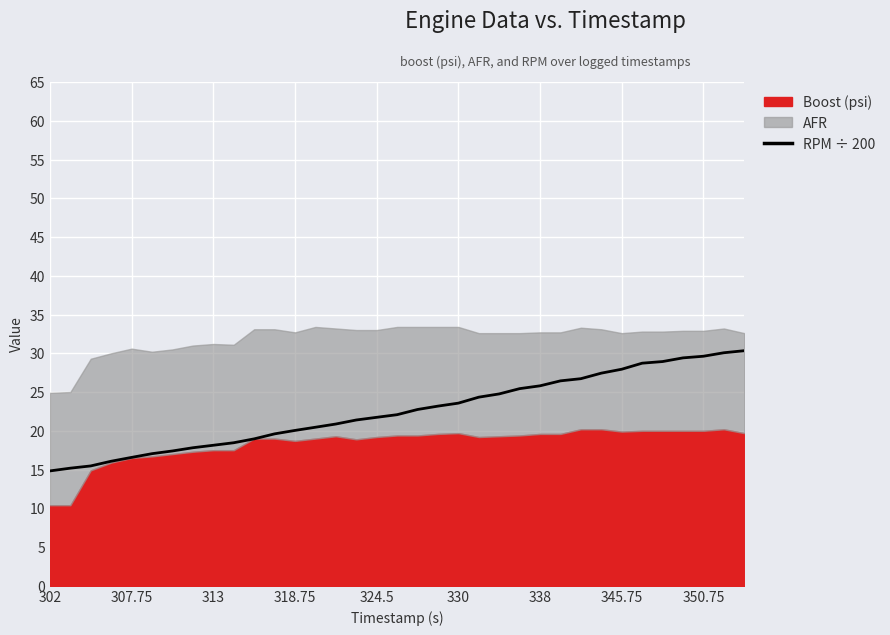

True or false: the data has more than 0 interior local peaks.

False